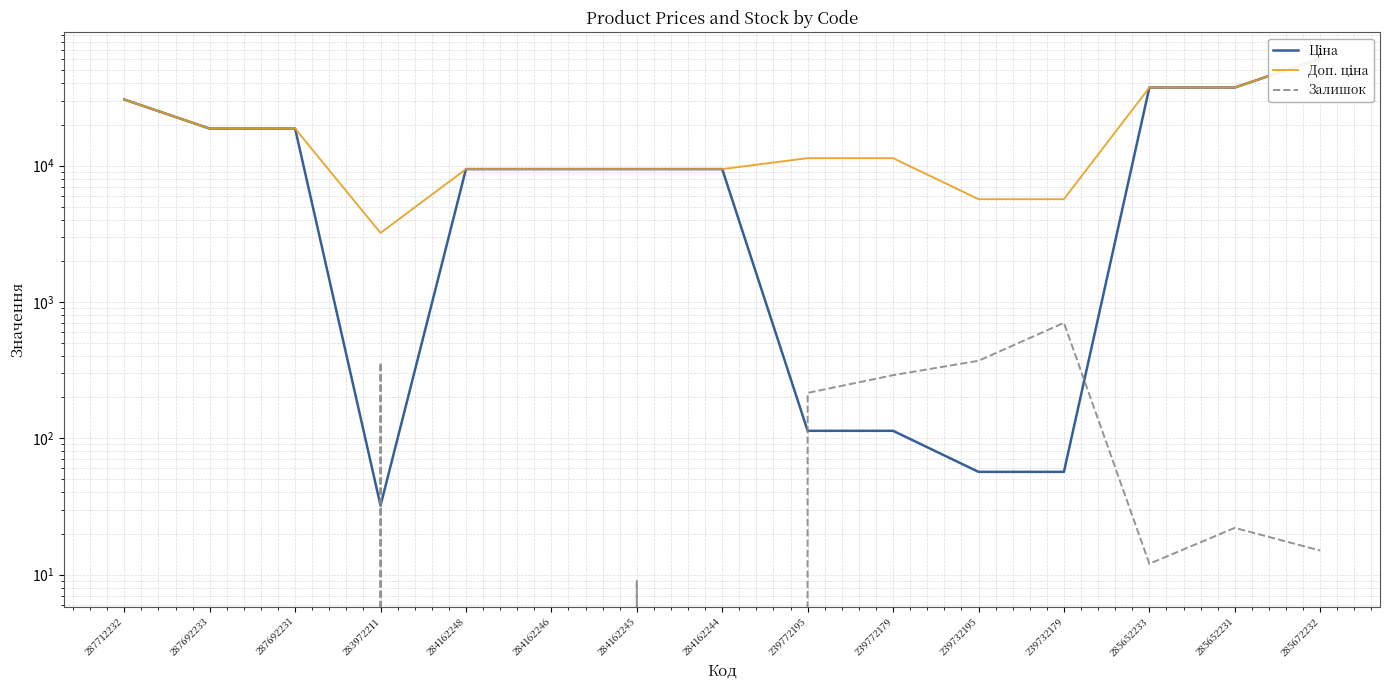

What is the average value of the Доп. ціна series?

18562.7